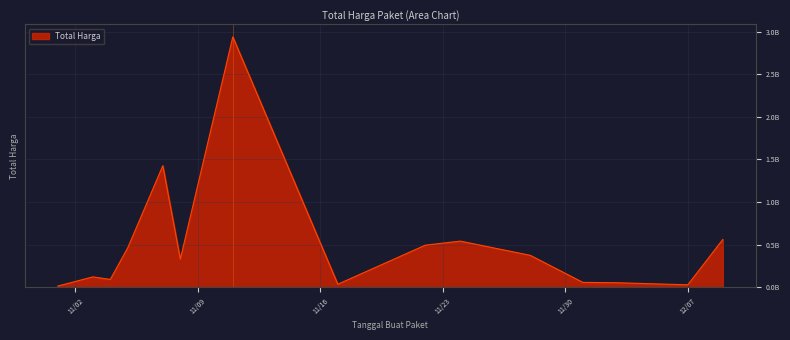

Does the chart display data point markers on the line(s)?

No